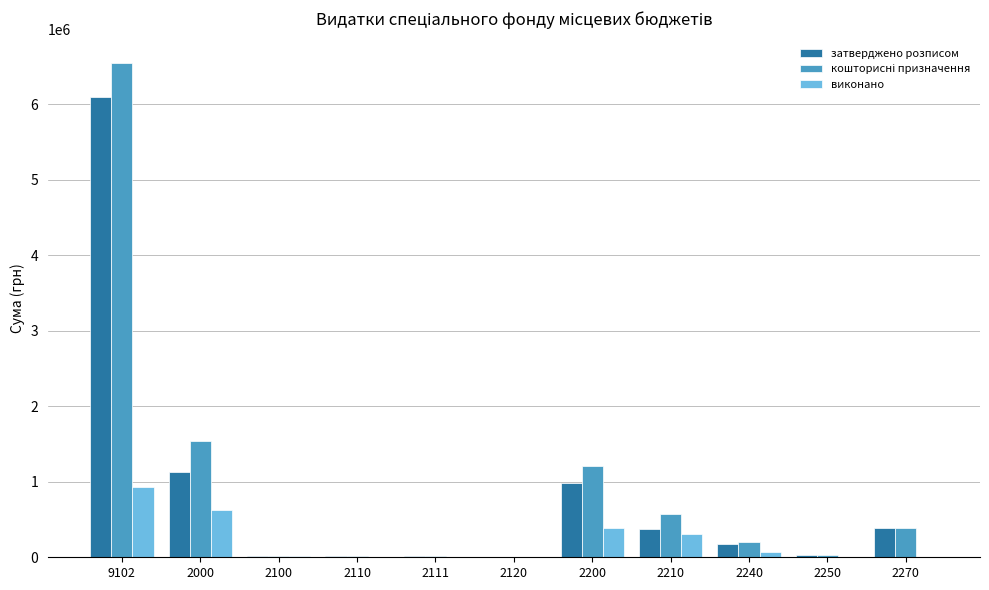

The value of затверджено розписом at 2240 is 179936.0. True or false?

True